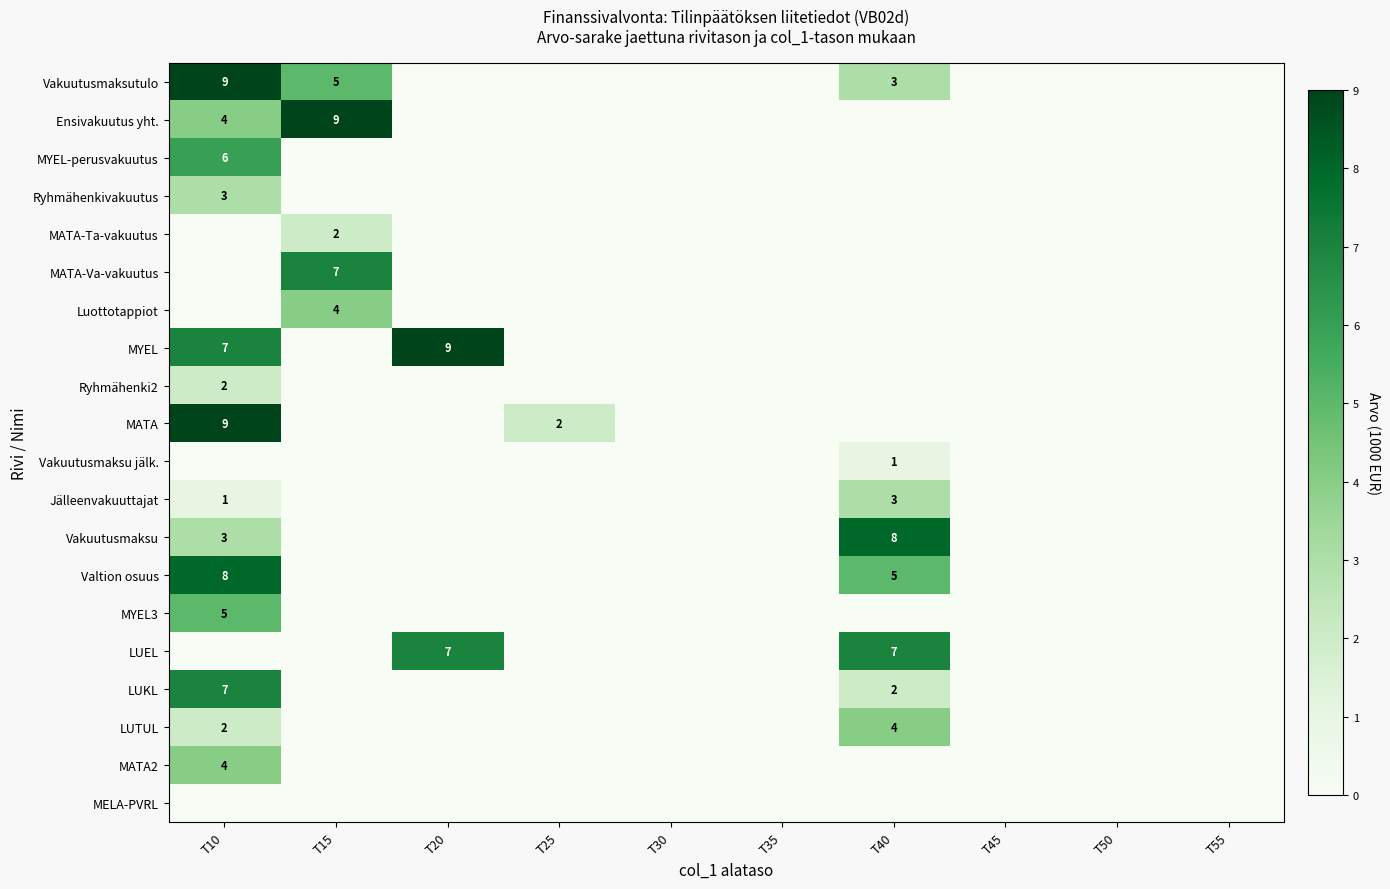

The value of Vakuutusmaksu at T40 is 4. True or false?

False